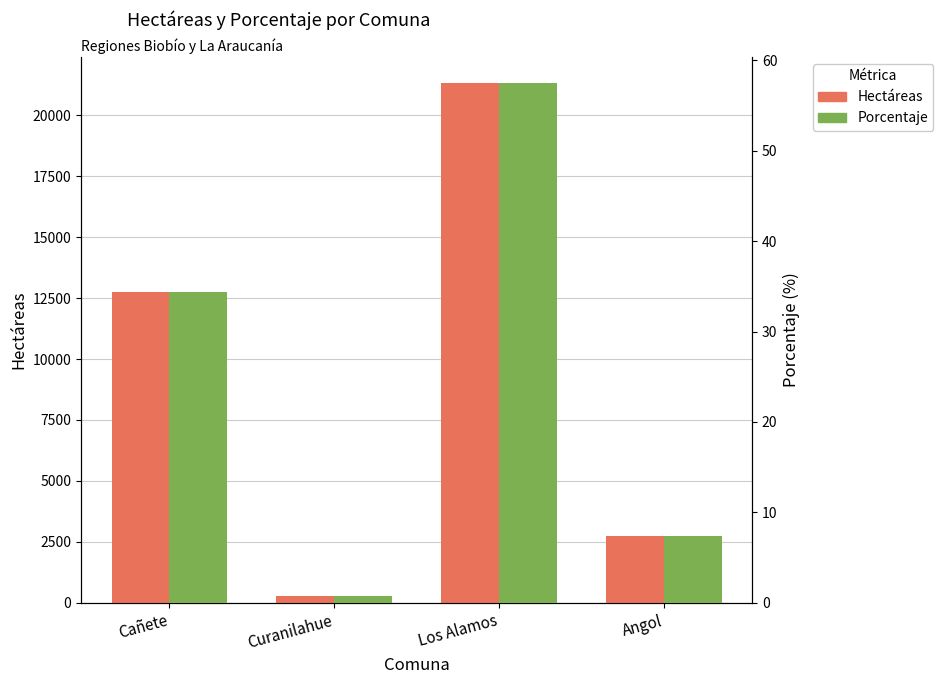

What is the maximum value shown in the chart?

21325.3